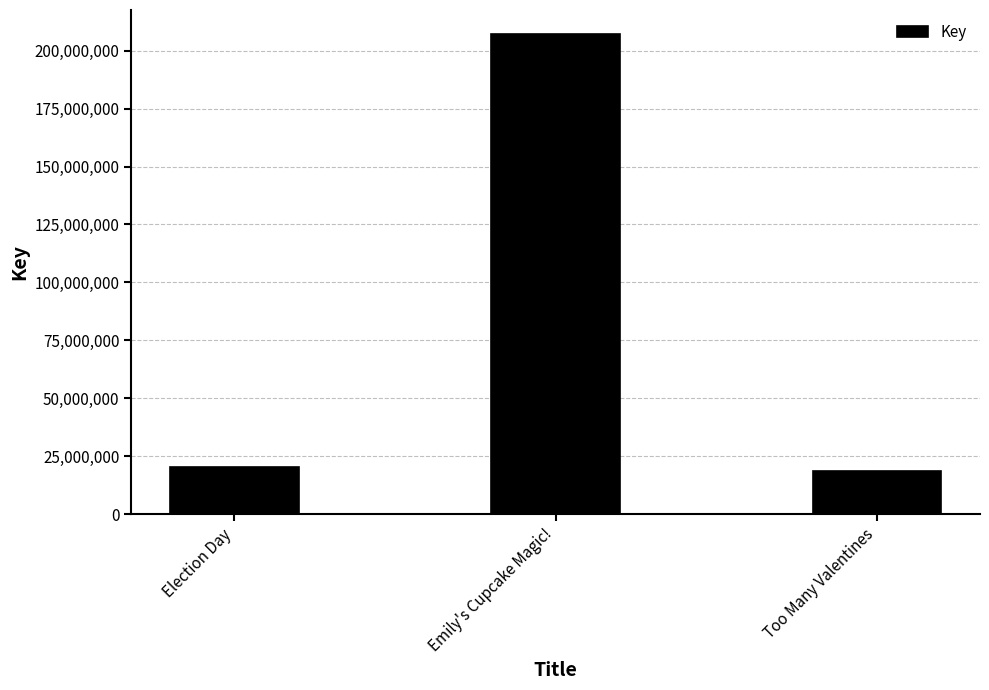

Approximately how many times larger is the value at Too Many Valentines compared to Emily's Cupcake Magic!?

0.1